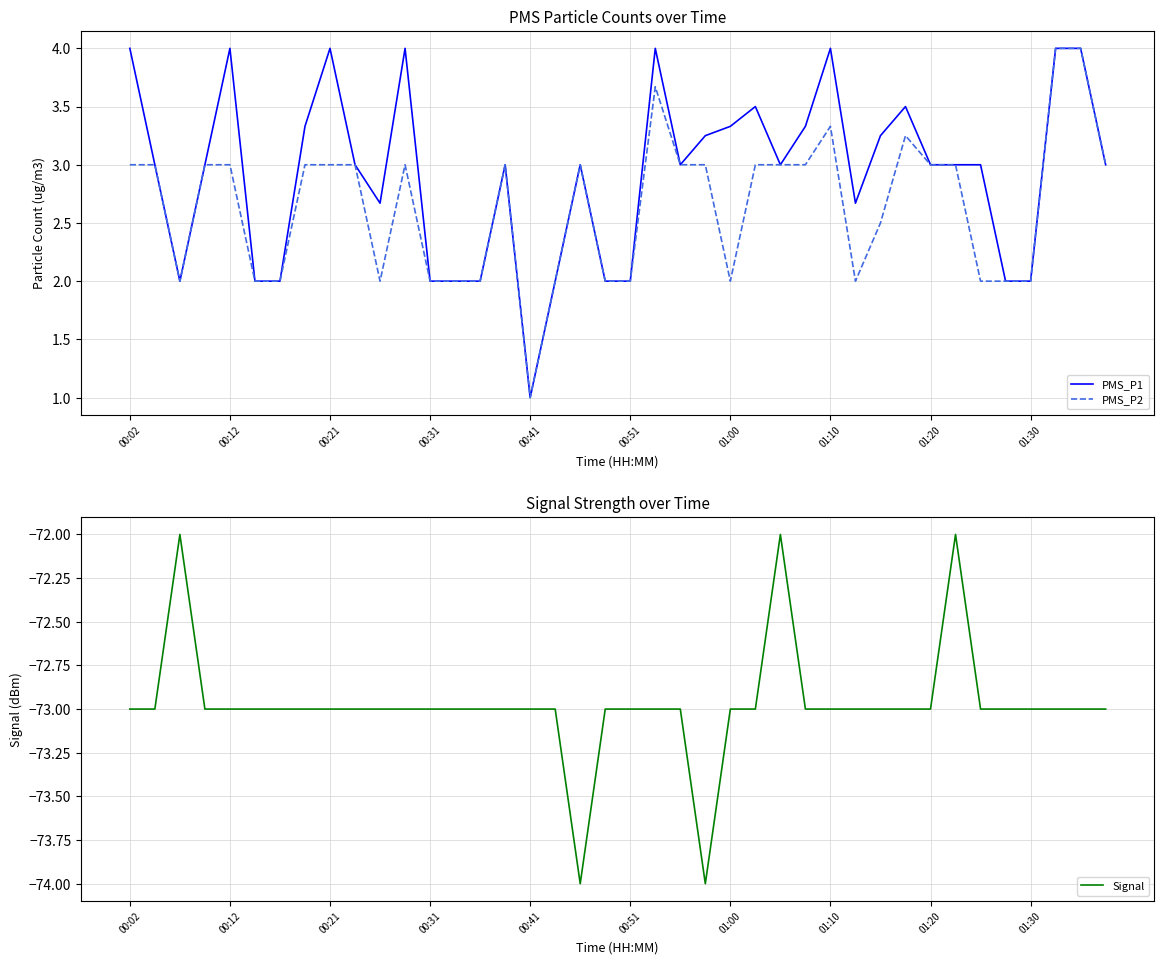

What is the difference between the second highest and minimum values in the Signal series?

2